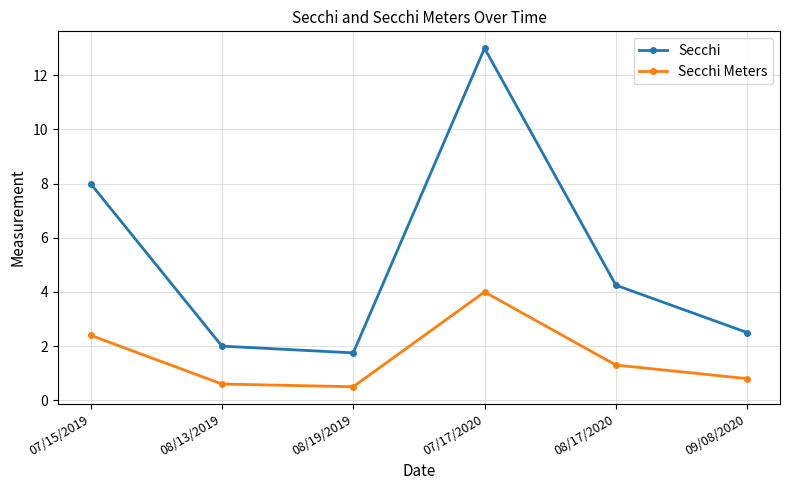

Where is the first local maximum for Secchi?

07/17/2020